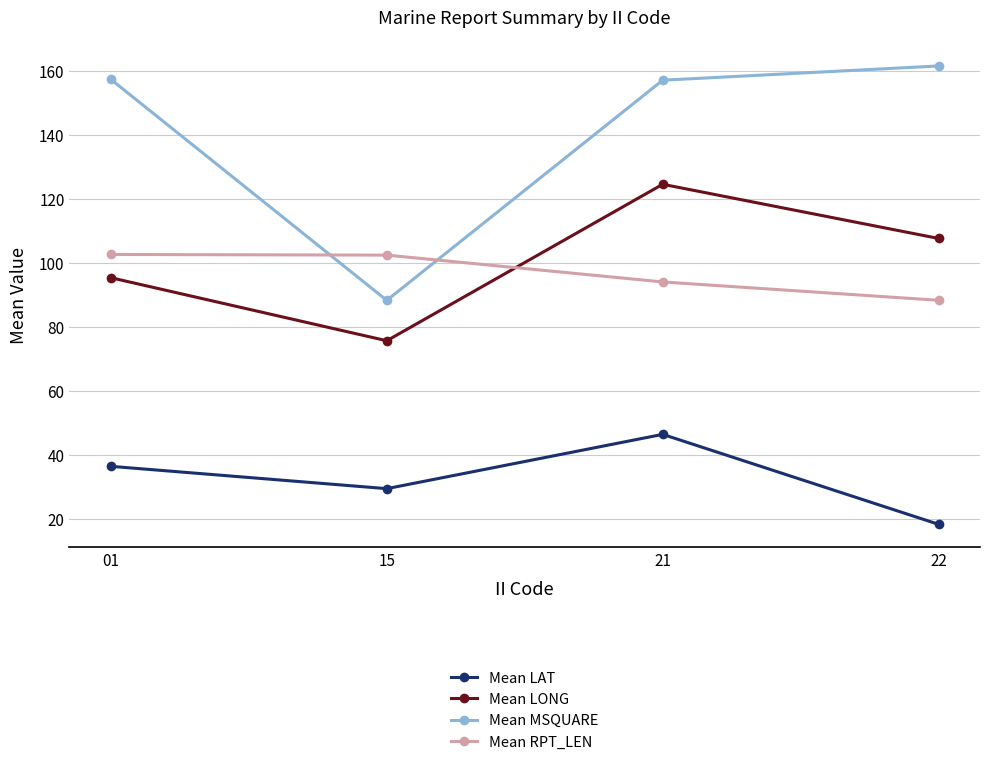

What is the difference between the Mean LONG values at 01 and 15?

19.7